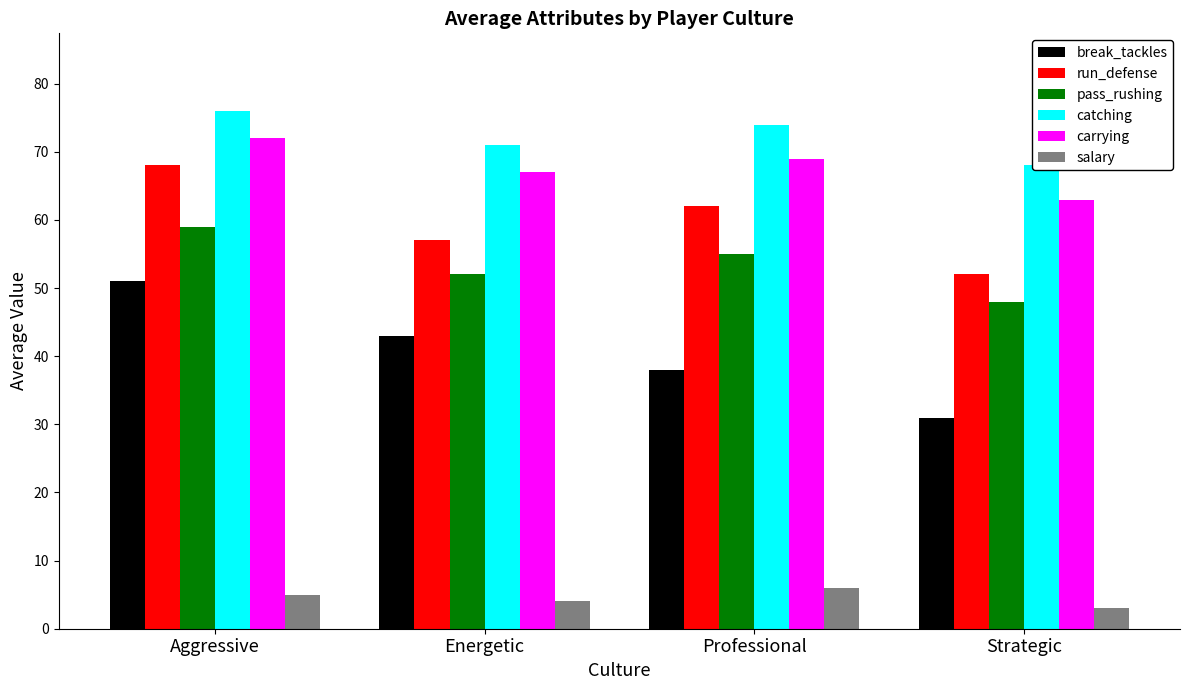

Reading right to left, what are all the values shown in this chart?

break_tackles: 31	38	43	51
run_defense: 52	62	57	68
pass_rushing: 48	55	52	59
catching: 68	74	71	76
carrying: 63	69	67	72
salary: 3	6	4	5